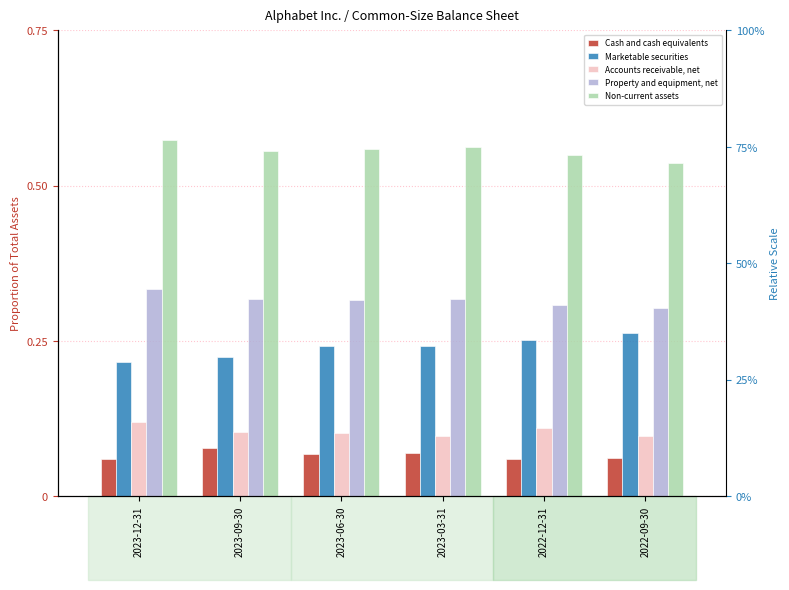

Which series has the largest total across all categories?

Non-current assets